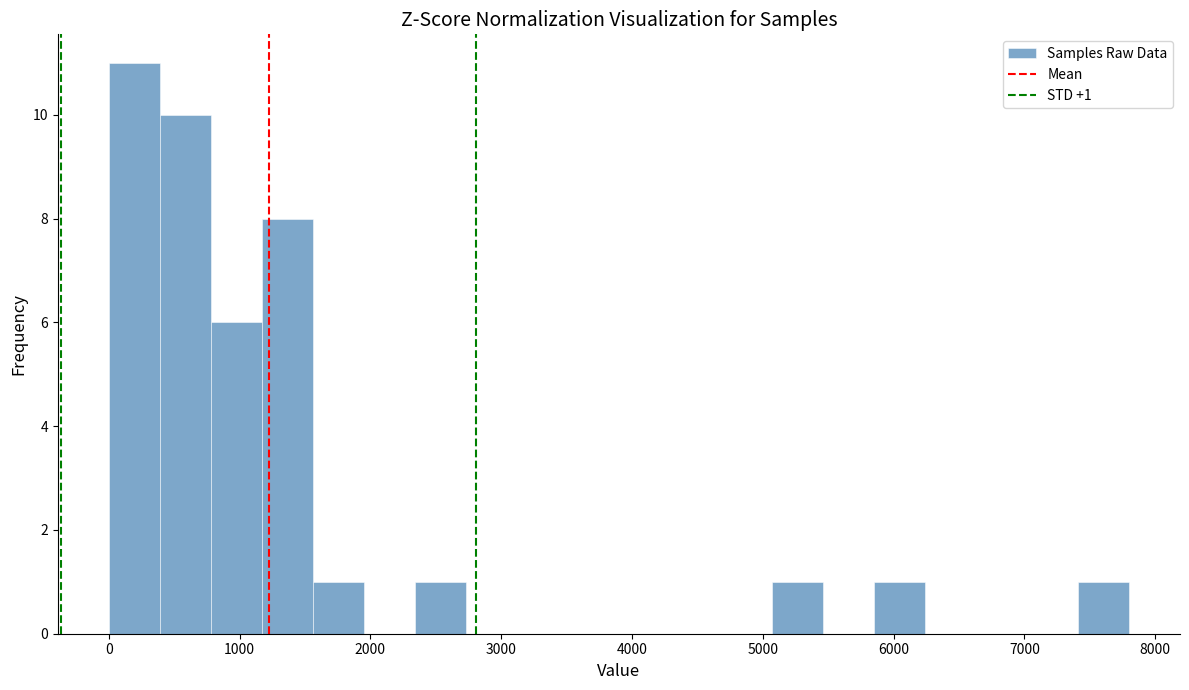

Around what value on the x-axis is the tallest bar? Give the approximate position of its centre, as read against the axis.

200